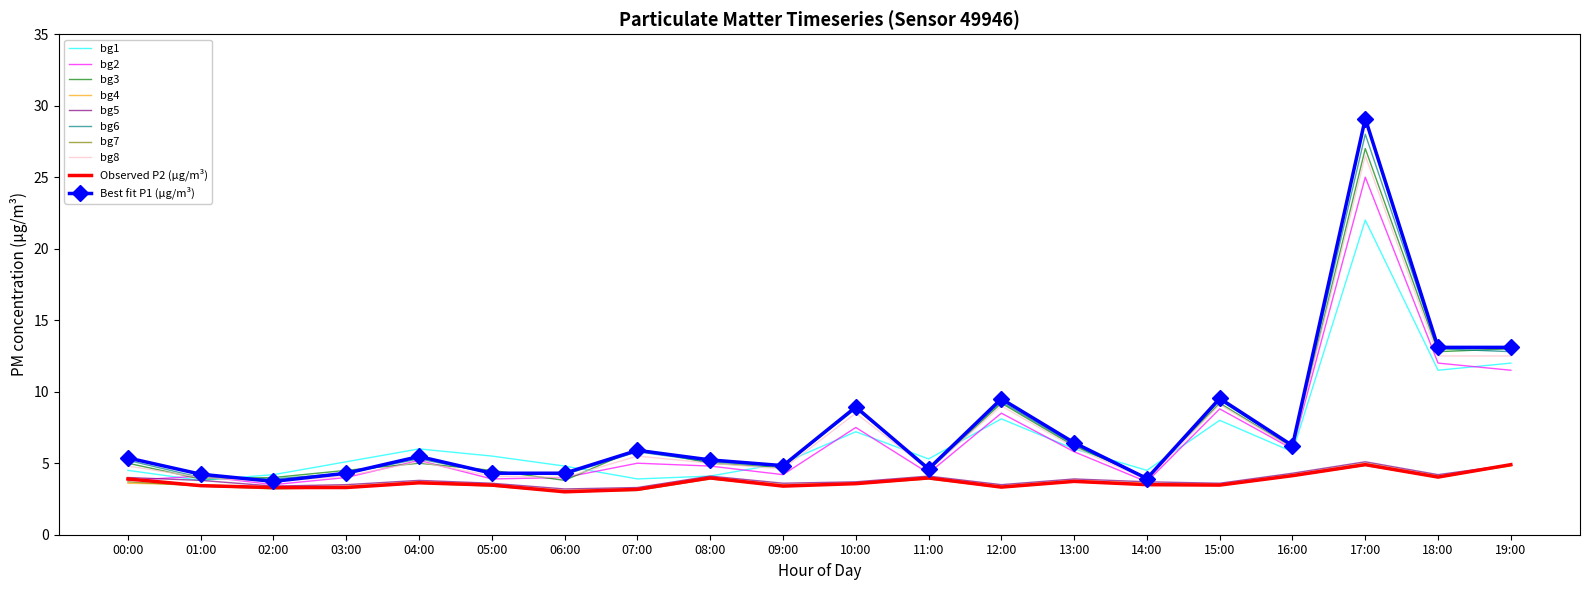

What position from the left is 19:00?

20